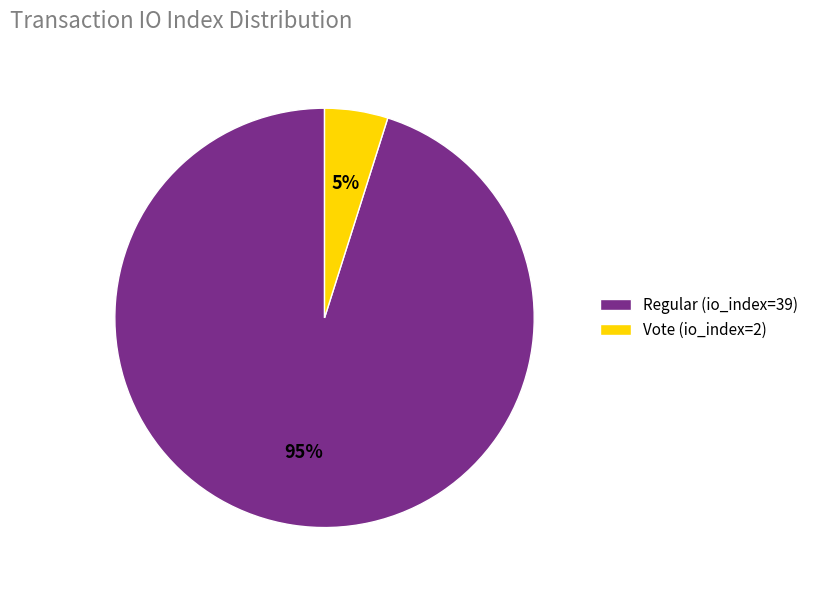

How many slices are in this pie chart?

2